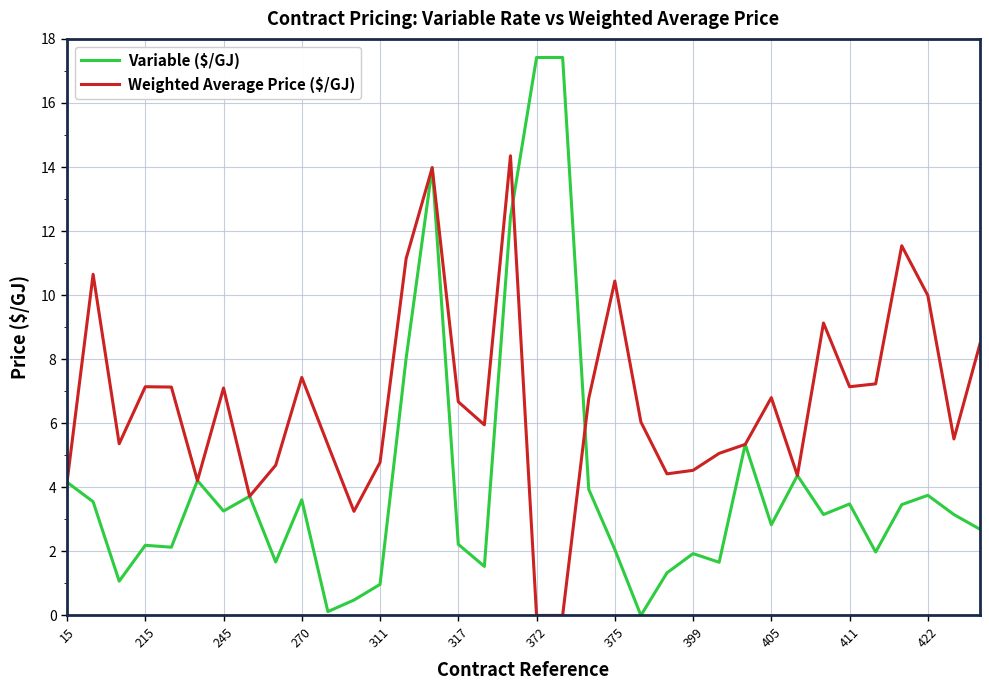

Which series has the largest range (max minus min)?

Variable ($/GJ)